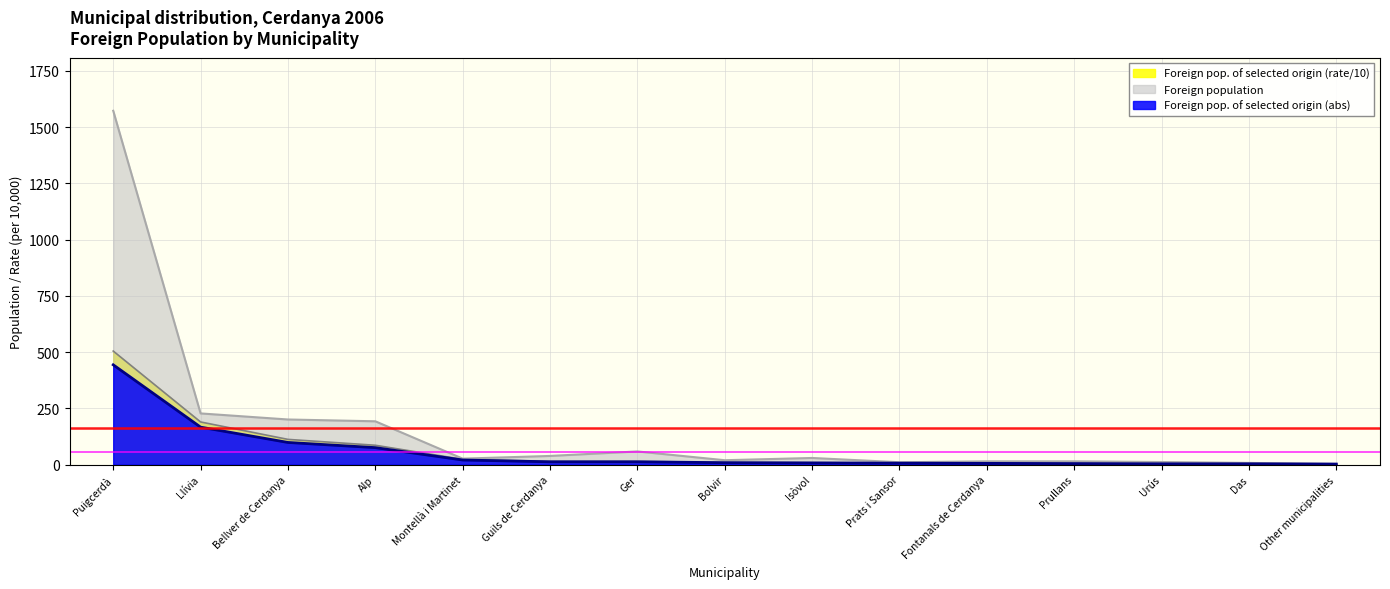

What is the maximum value shown in the chart?

1573.0